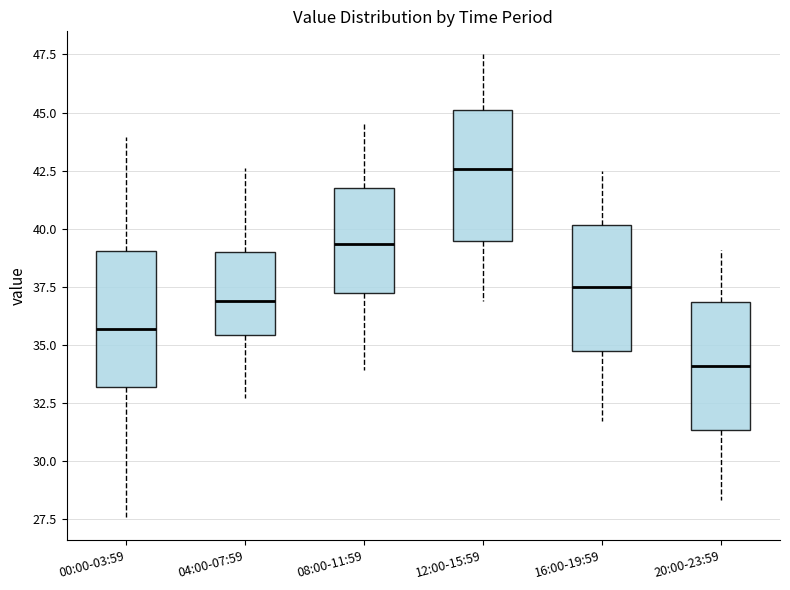

Which box has the highest median line?

12:00-15:59